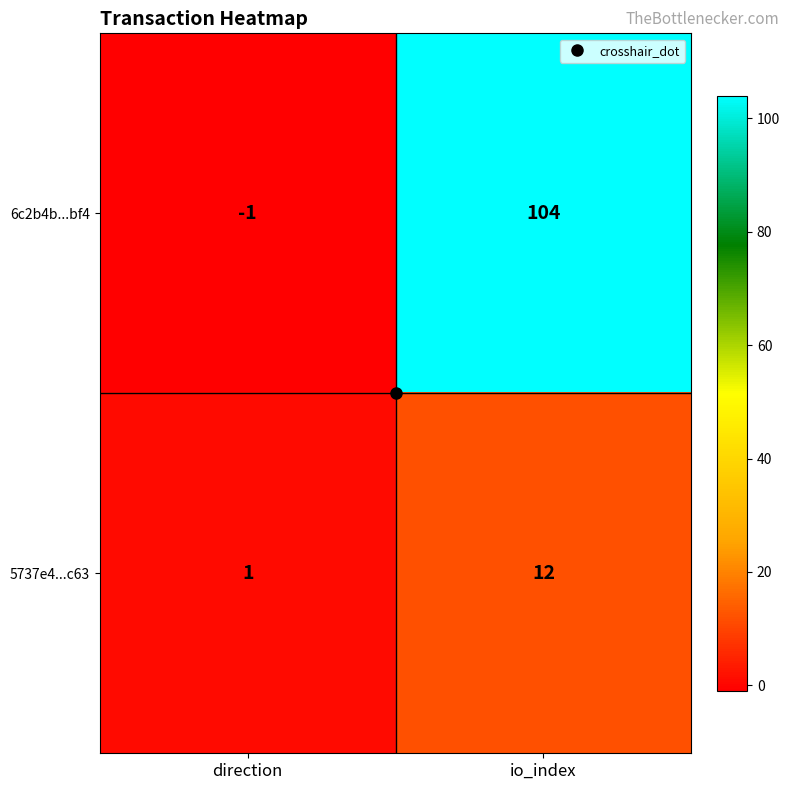

At direction, list the series in order from smallest to largest.

6c2b4b...bf4, 5737e4...c63